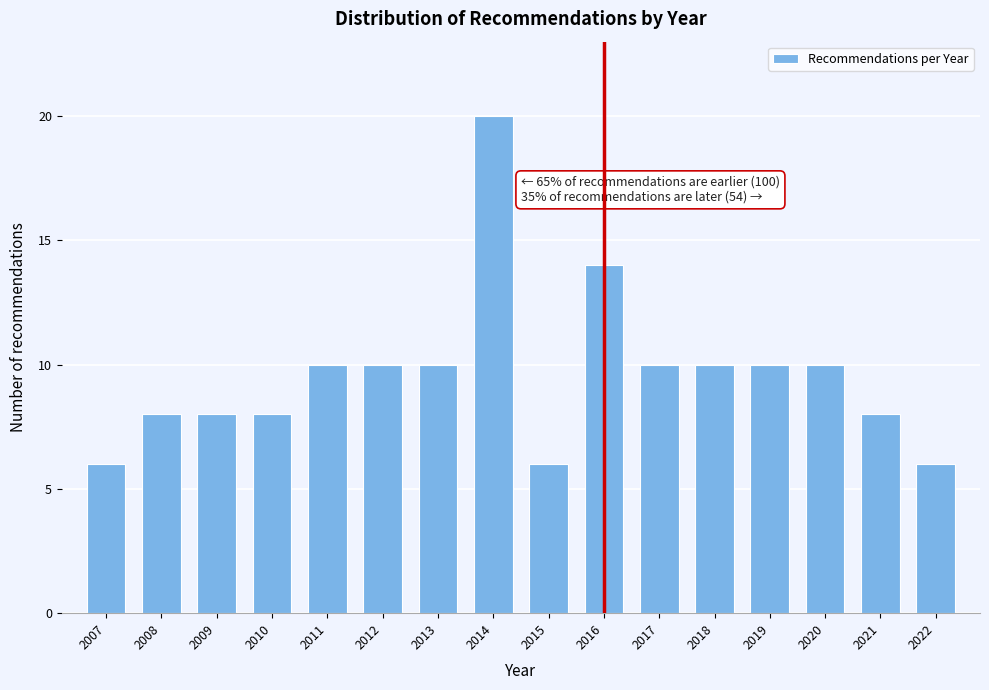

Reading right to left, what are all the values shown in this chart?

6	8	10	10	10	10	14	6	20	10	10	10	8	8	8	6